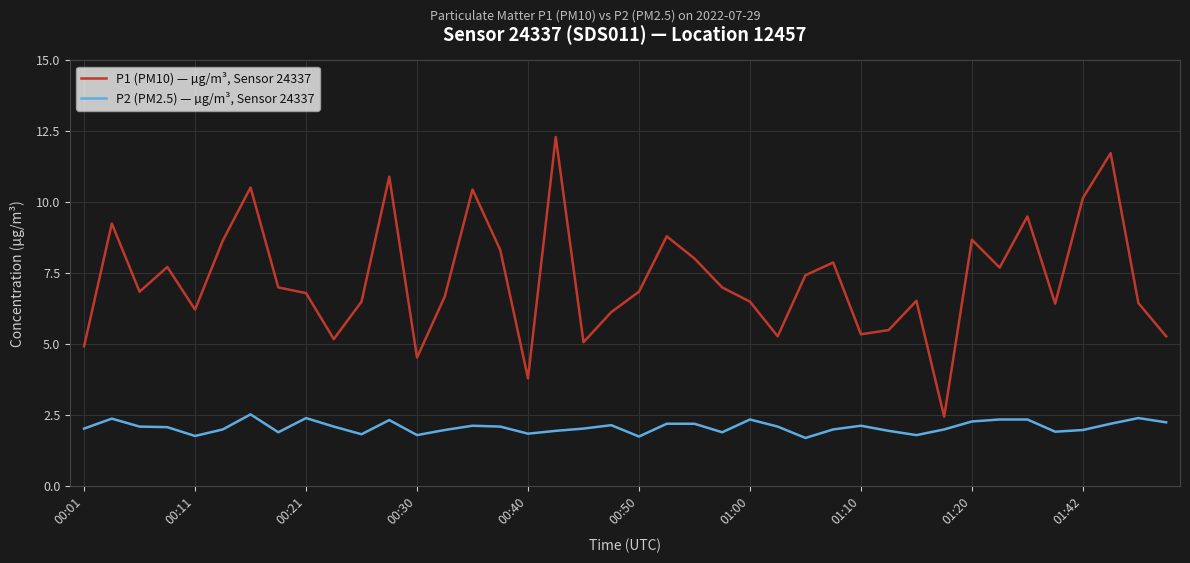

How many series are shown in this chart?

2